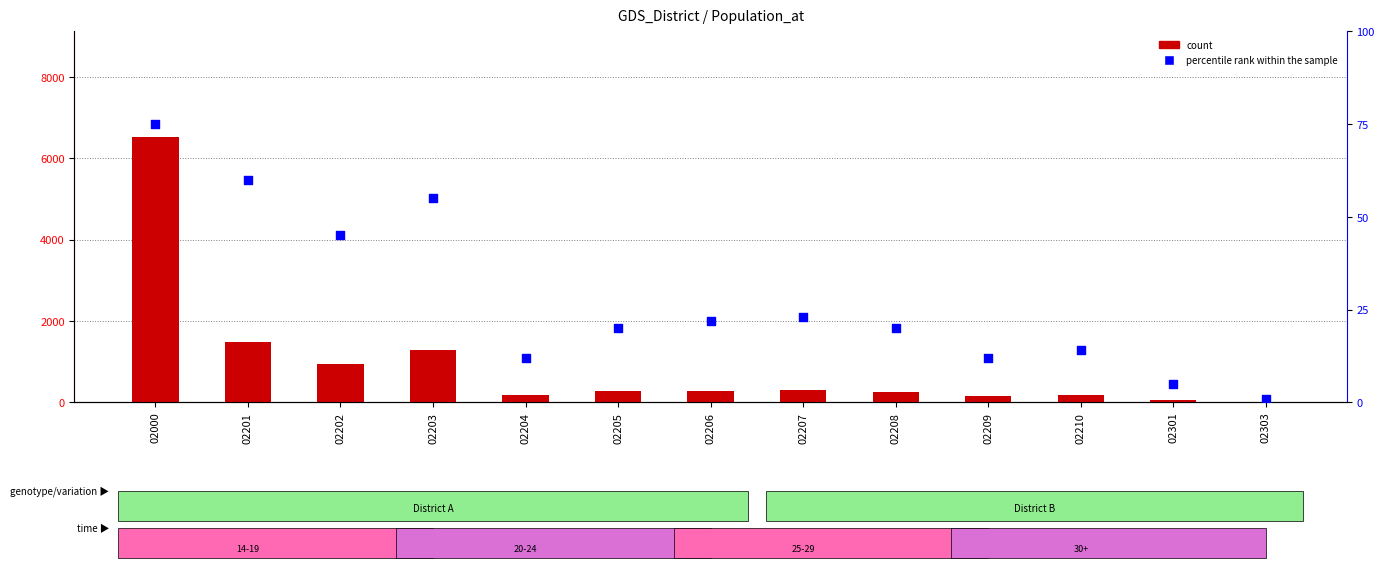

Which series reaches the minimum Y coordinate?

percentile rank within the sample